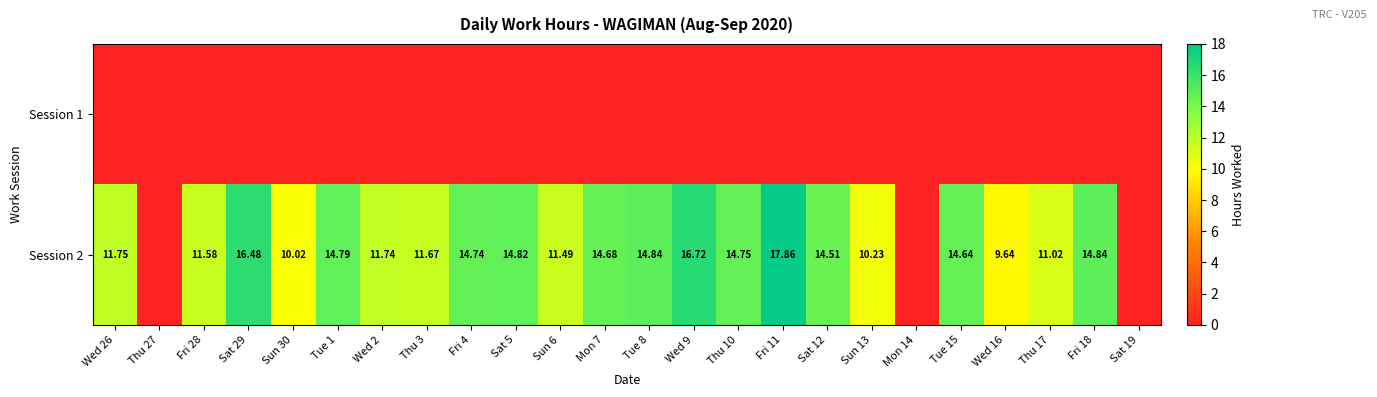

List the series in order of their overall mean, lowest first.

Session 1, Session 2